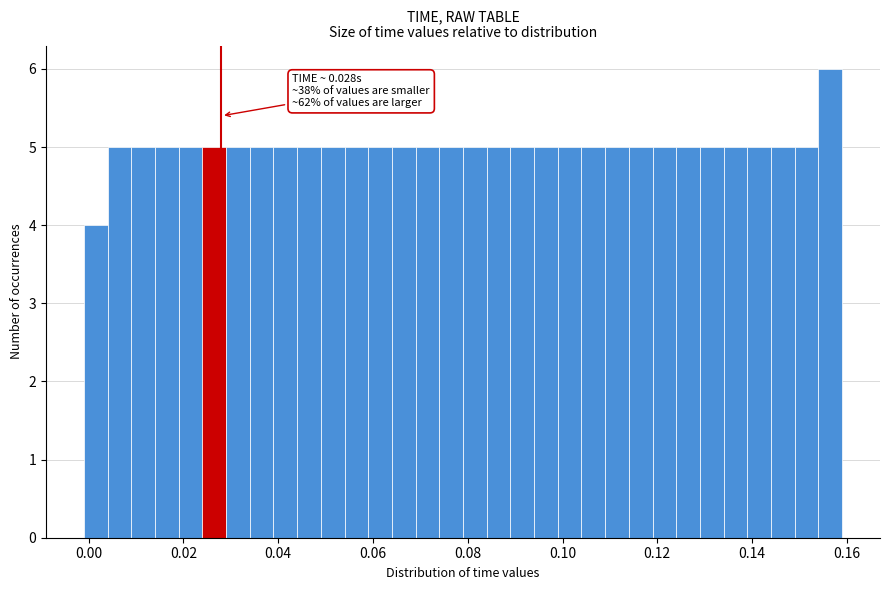

Around what value on the x-axis is the tallest bar? Give the approximate position of its centre, as read against the axis.

0.156